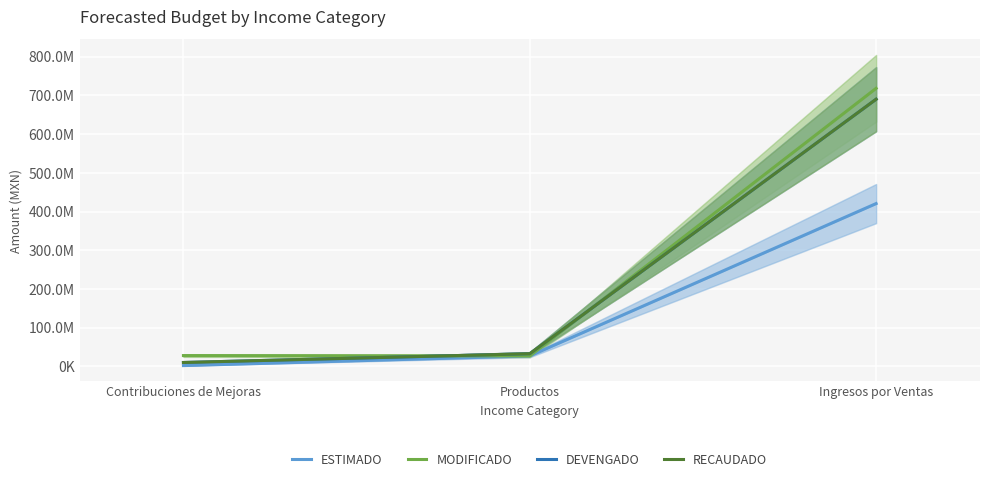

Between Contribuciones de Mejoras and Productos, which is larger?

Productos